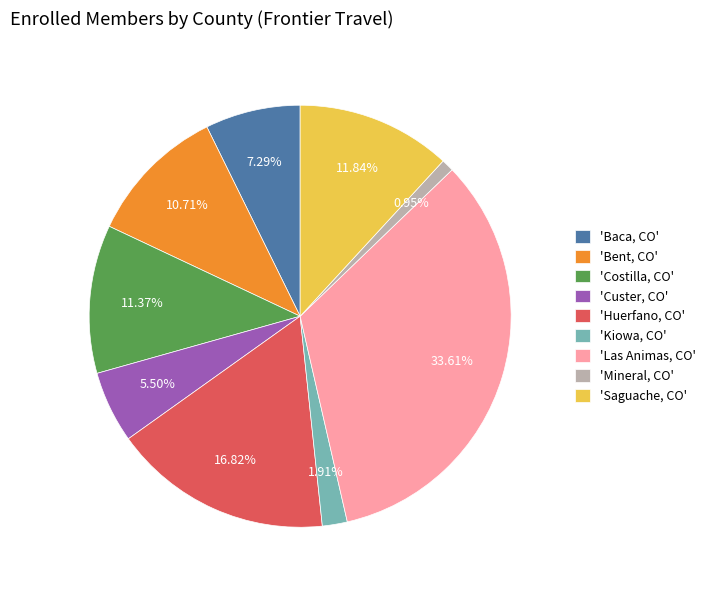

Between 'Saguache, CO' and 'Kiowa, CO', which is larger?

'Saguache, CO'